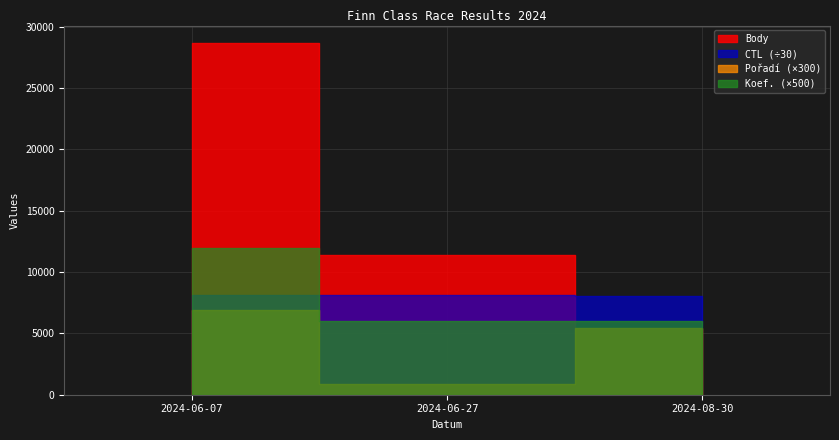

How many categories are shown in the chart?

3